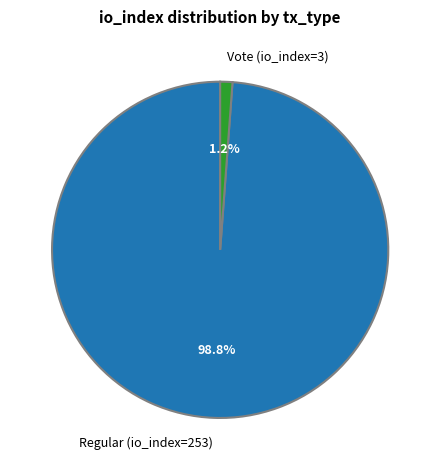

What portion of the pie excludes Regular (io_index=253)?

1.2%